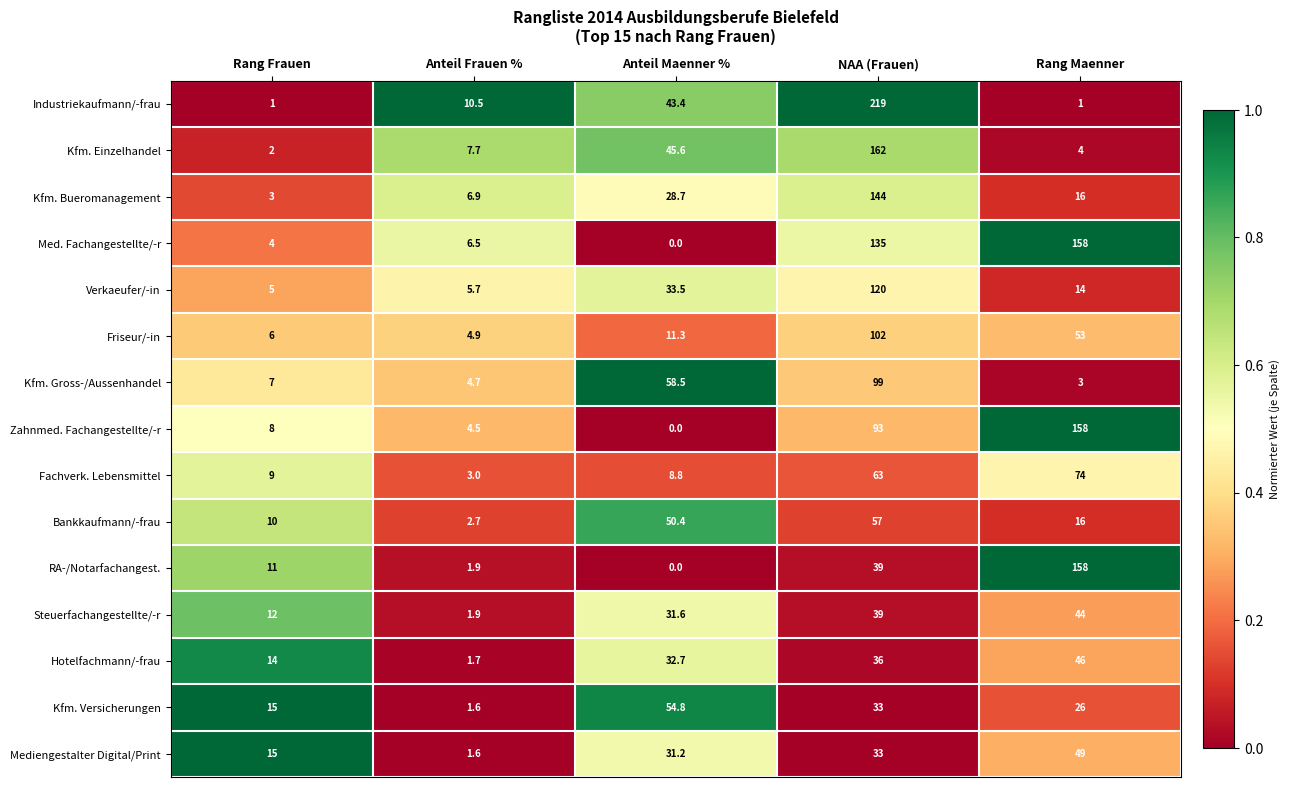

What is the greatest value displayed?

219.0